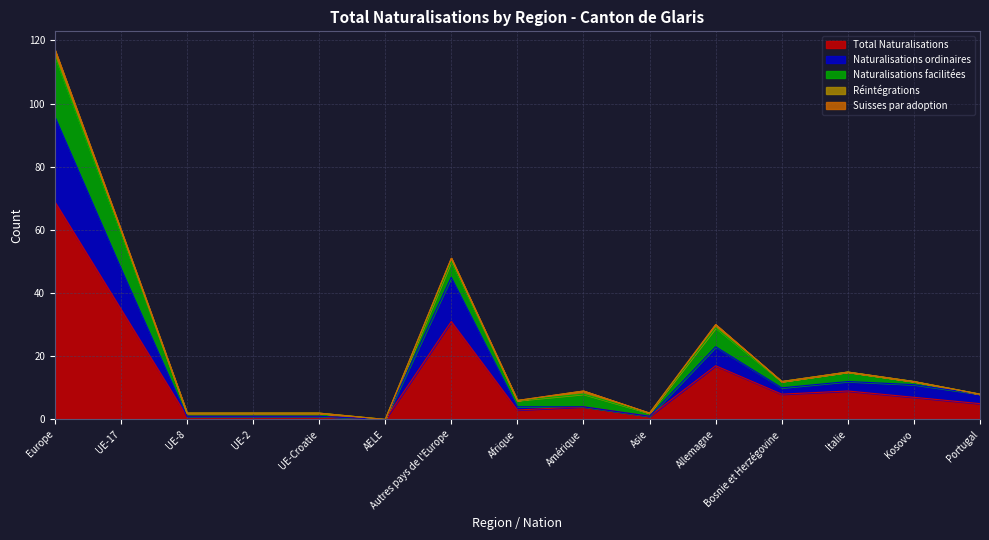

How many interior local peaks does the Naturalisations ordinaires series have?

3